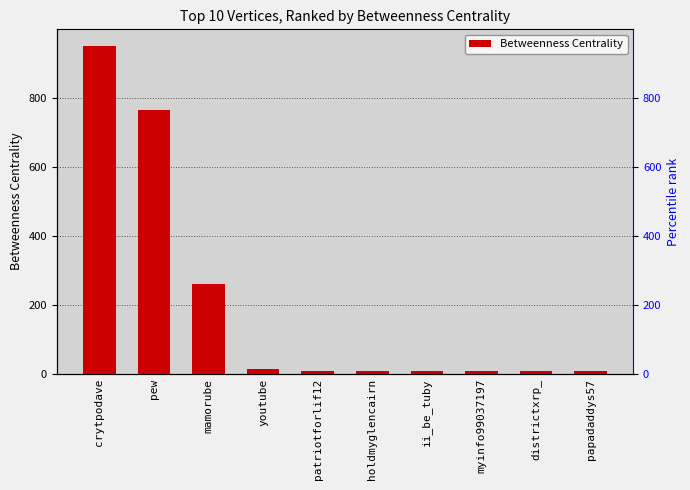

What is the label of the 8th bar from the right?

mamorube